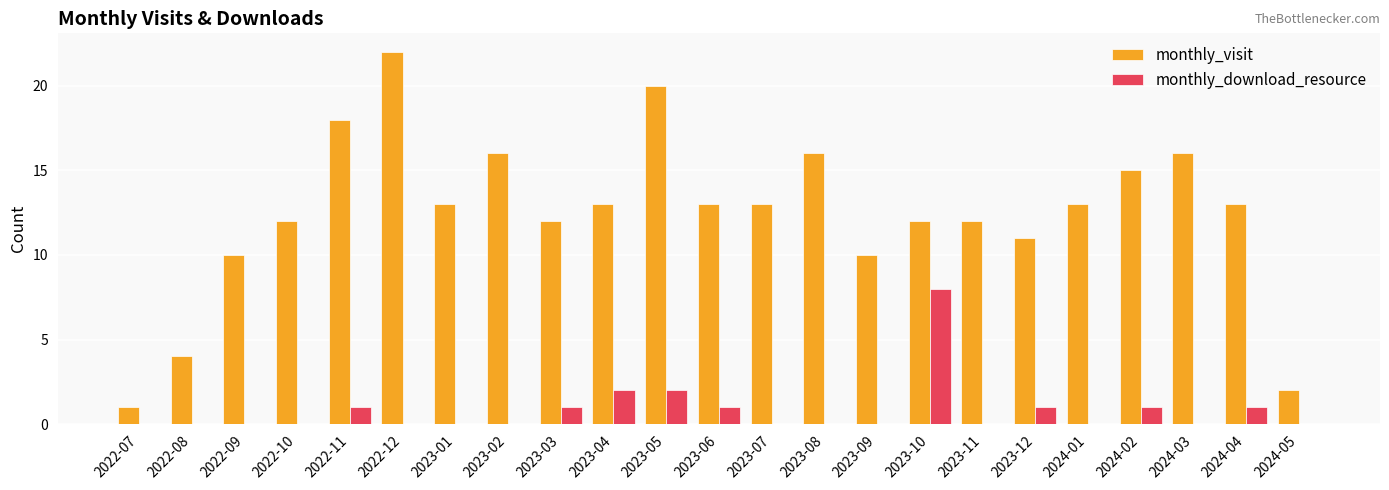

What is the sum of the monthly_visit values at 2023-12 and 2022-10?

23